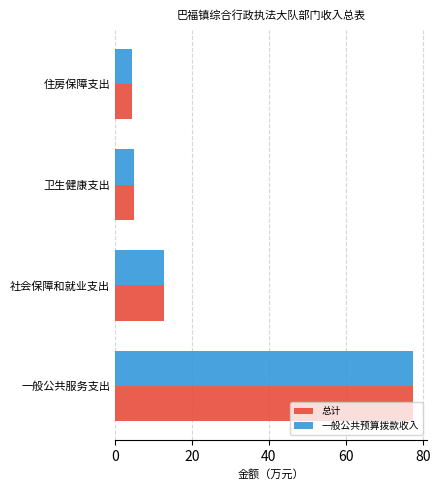

What is the greatest value displayed?

77.3